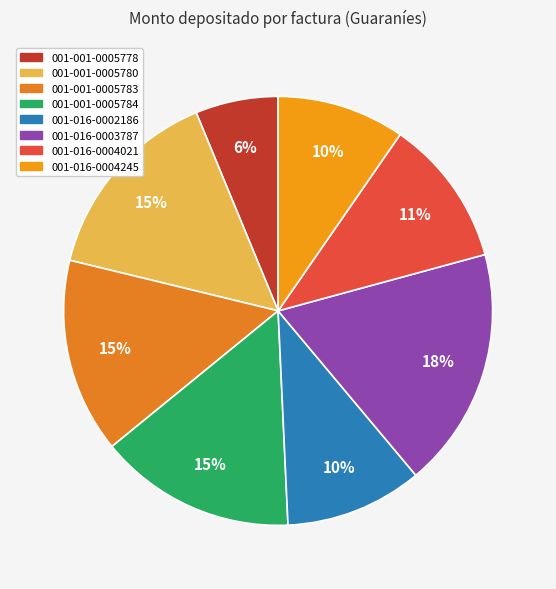

Does 001-001-0005778 account for over 50% of the chart?

No